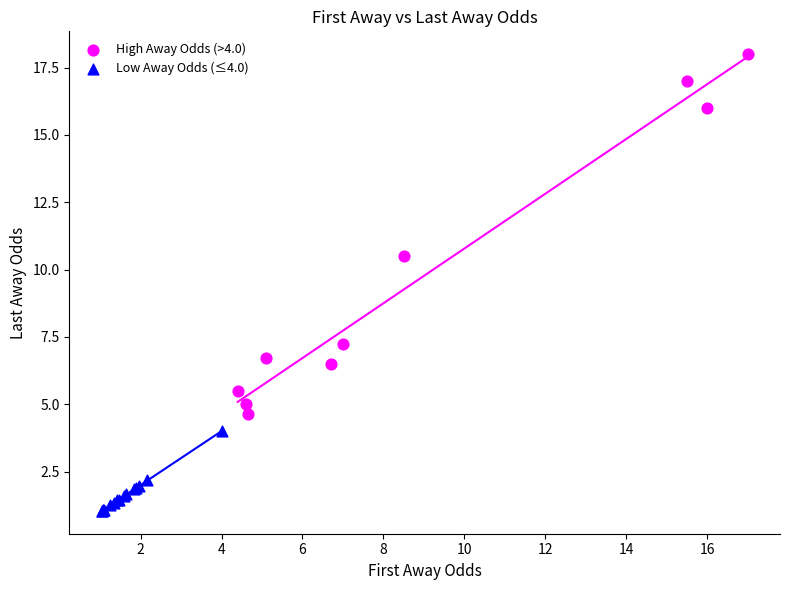

Which series reaches the maximum Y coordinate?

High Away Odds (>4.0)